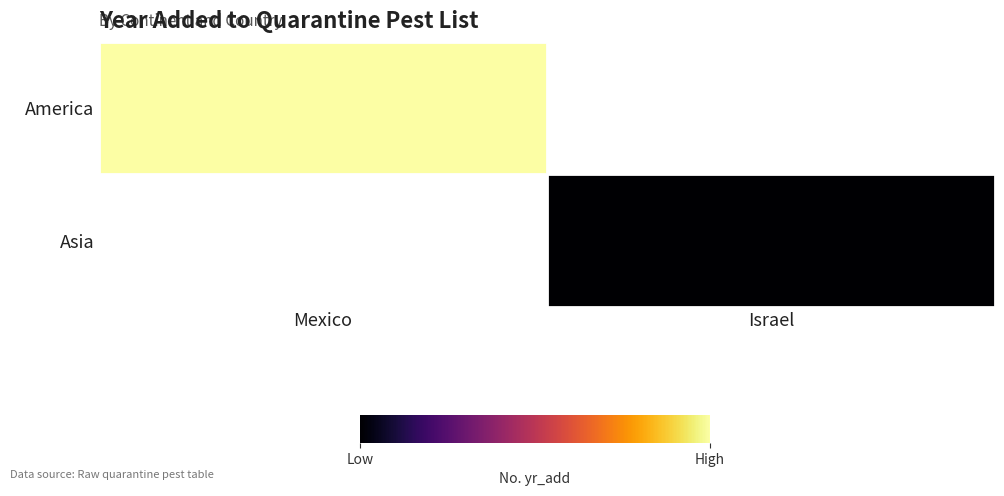

What is the maximum value for America?

2018.0